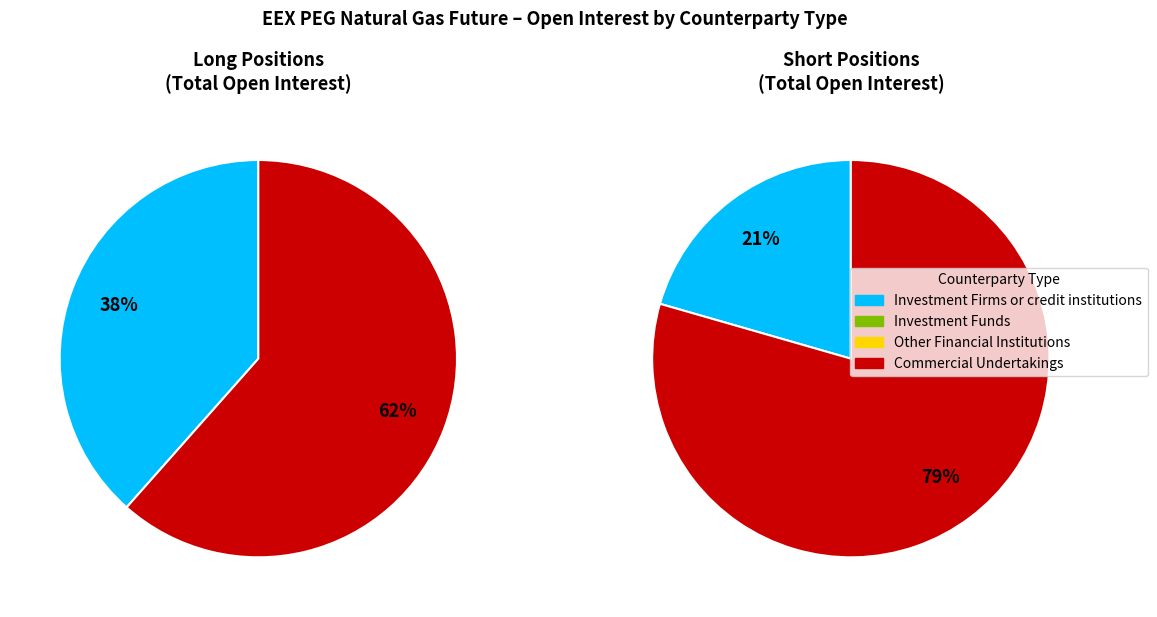

True or false: Investment Funds accounts for 0% of the total.

True